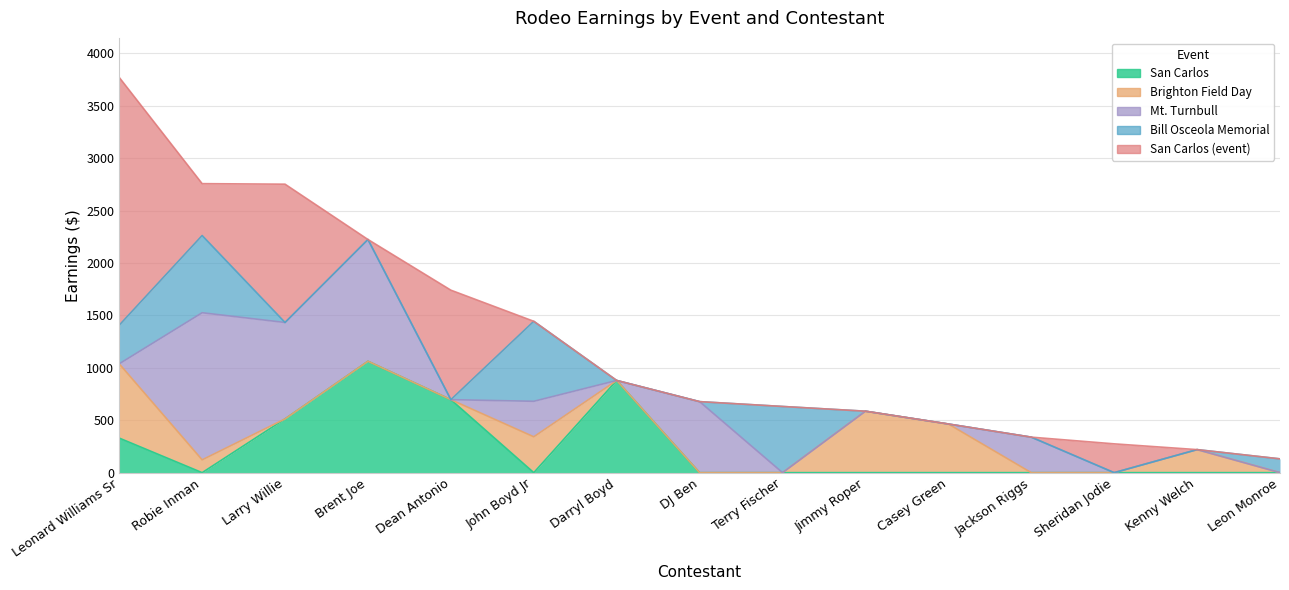

Which series changed the most between Robie Inman and Dean Antonio?

Mt. Turnbull